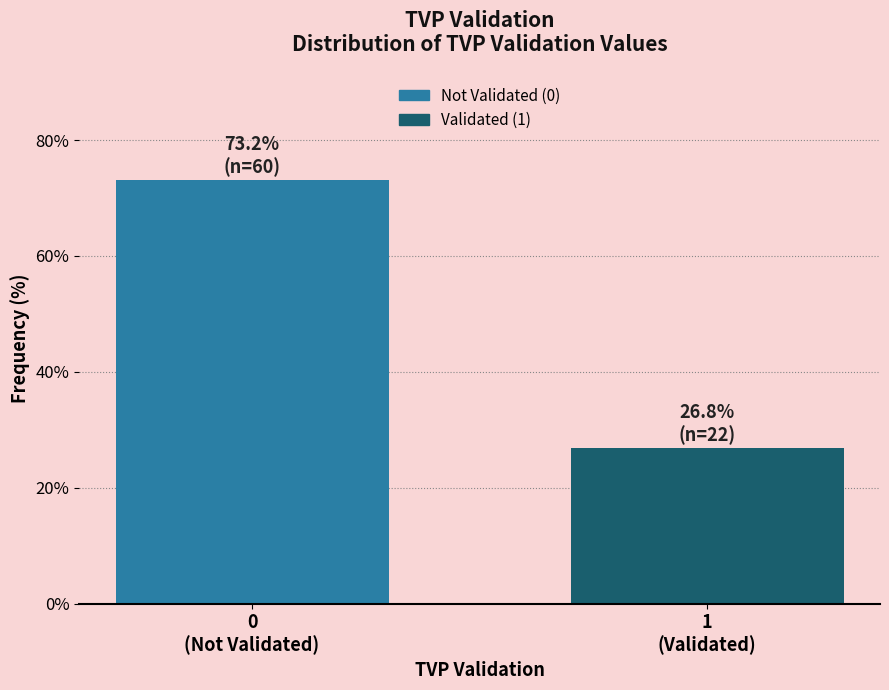

Reading left to right, what are all the values shown in this chart?

73.2	26.8